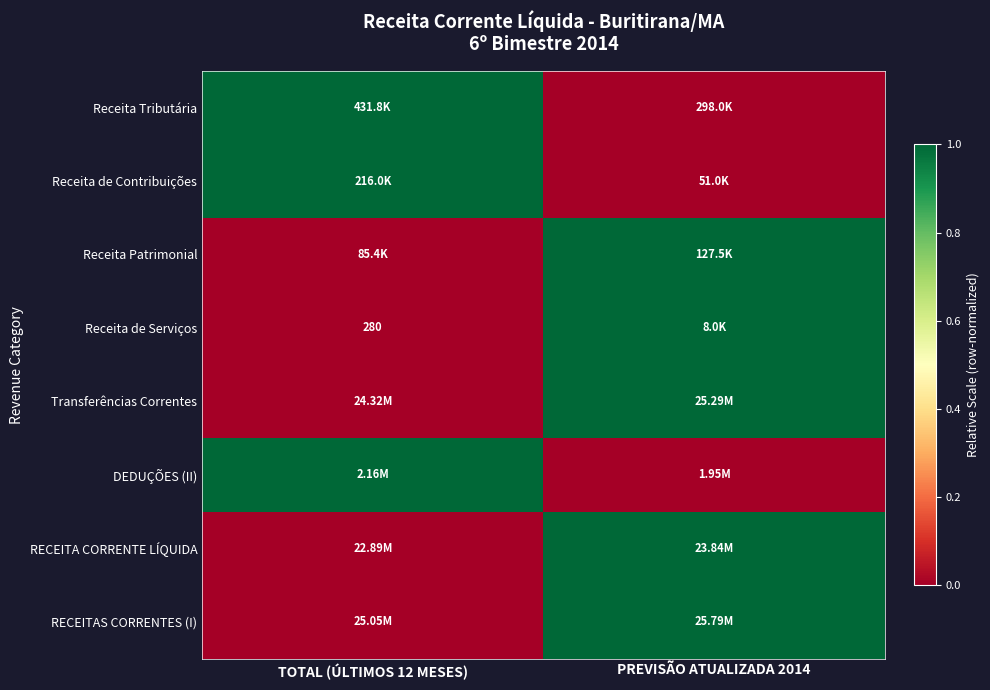

Is it true that DEDUÇÕES (II) equals 0 at PREVISÃO ATUALIZADA 2014?

True